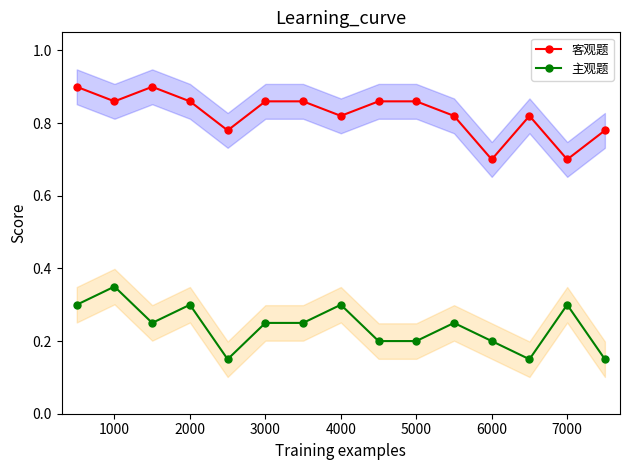

Count the 主观题 values in the range 0 to 1.

15